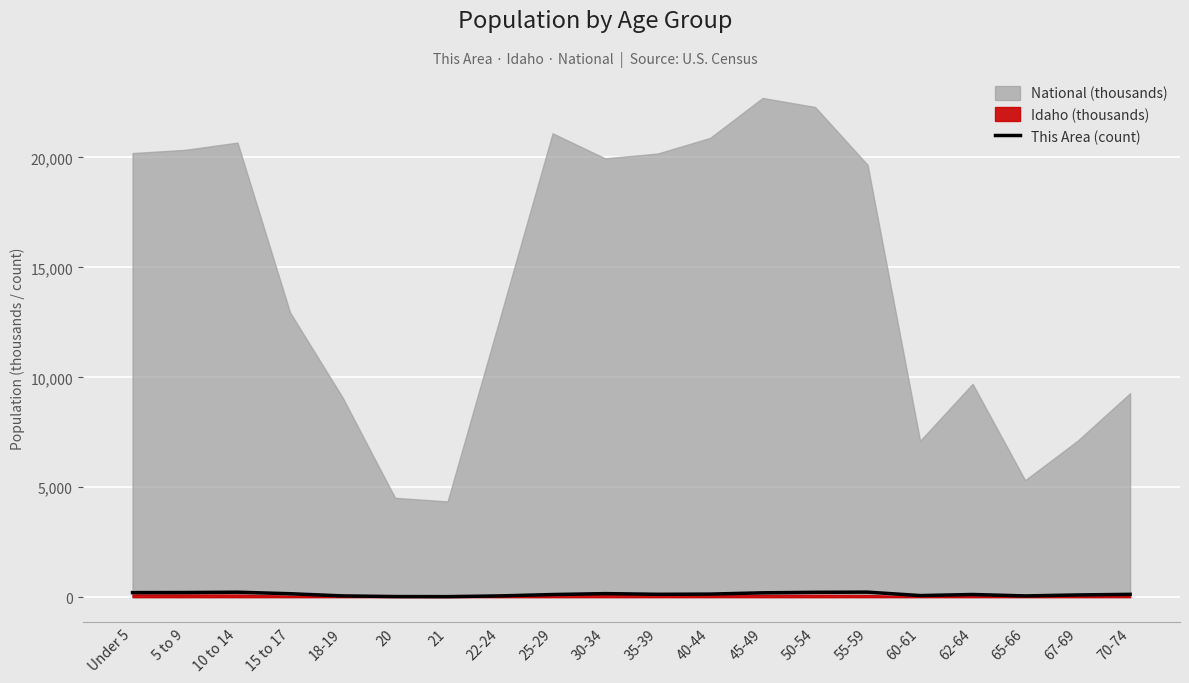

Reading left to right, extract all data points from this chart.

206	210	225	155	56	26	22	56	118	160	129	138	196	220	228	71	120	55	99	127